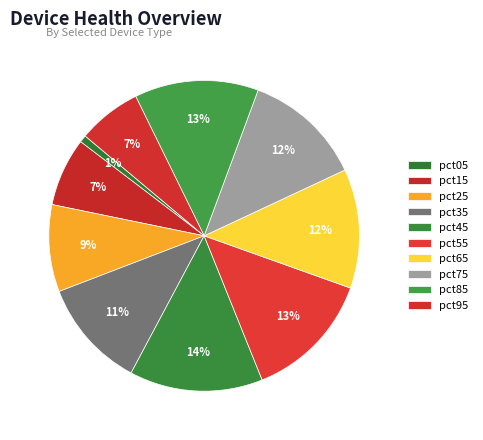

How many slices are in this pie chart?

10